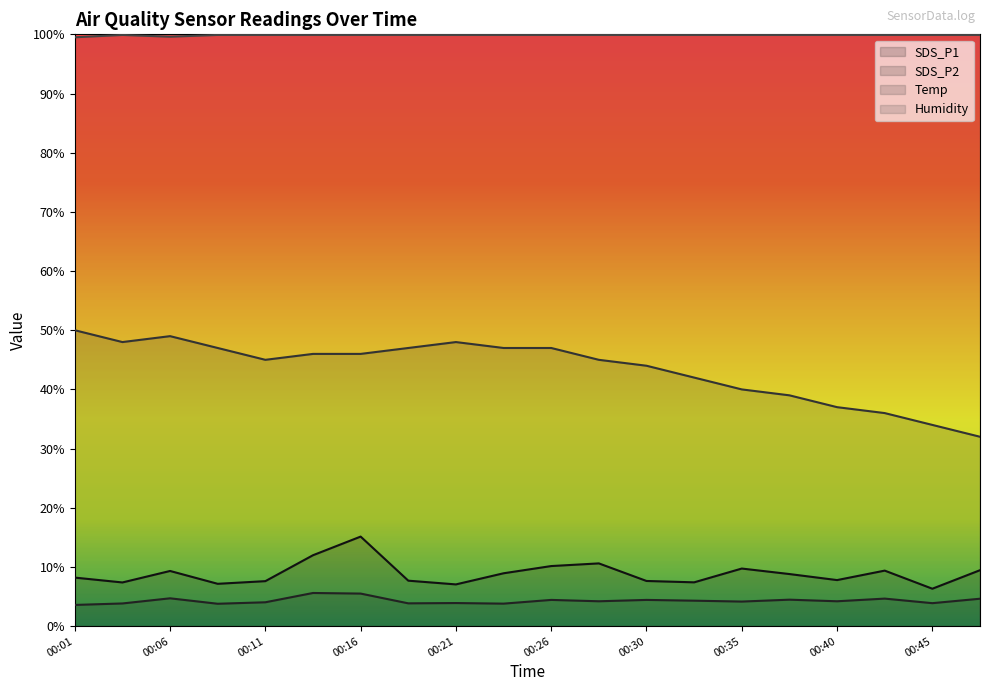

Reading right to left, transcribe all the data shown in this chart.

SDS_P1: 9.4	6.3	9.4	7.8	8.8	9.7	7.4	7.6	10.6	10.2	8.9	7.0	7.7	15.1	12.0	7.6	7.2	9.3	7.4	8.2
SDS_P2: 4.6	3.9	4.7	4.2	4.5	4.2	4.3	4.4	4.2	4.4	3.8	3.9	3.9	5.5	5.6	4.0	3.8	4.7	3.8	3.6
Temp: 32.0	34.0	36.0	37.0	39.0	40.0	42.0	44.0	45.0	47.0	47.0	48.0	47.0	46.0	46.0	45.0	47.0	49.0	48.0	50.0
Humidity: 99.9	99.9	99.9	99.9	99.9	99.9	99.9	99.9	99.9	99.9	99.9	99.9	99.9	99.9	99.9	99.9	99.9	99.6	99.9	99.5